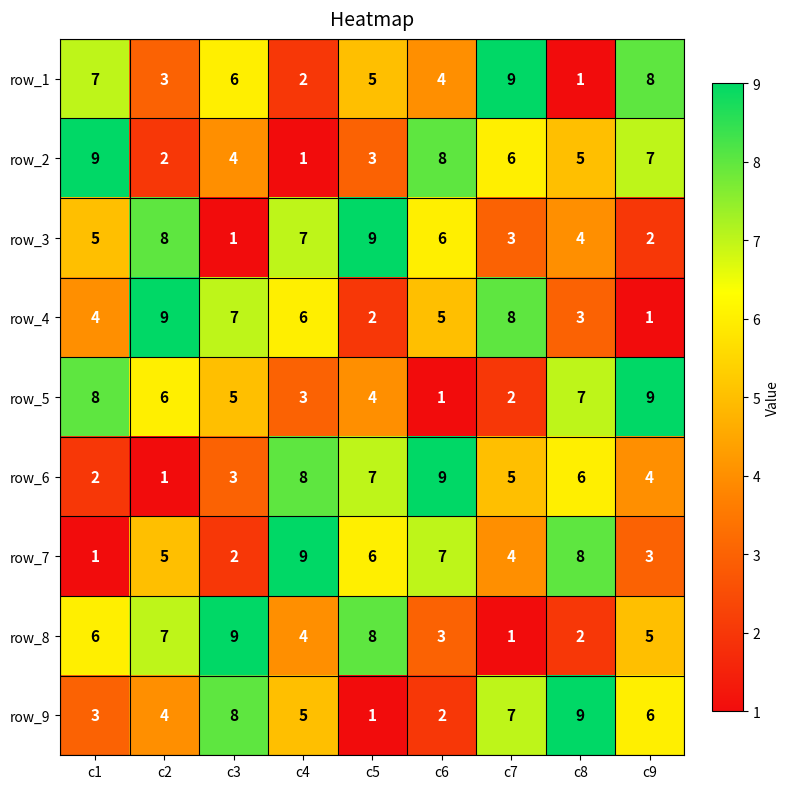

Is the value of row_4 at c8 greater than the value of row_8 at c2?

No